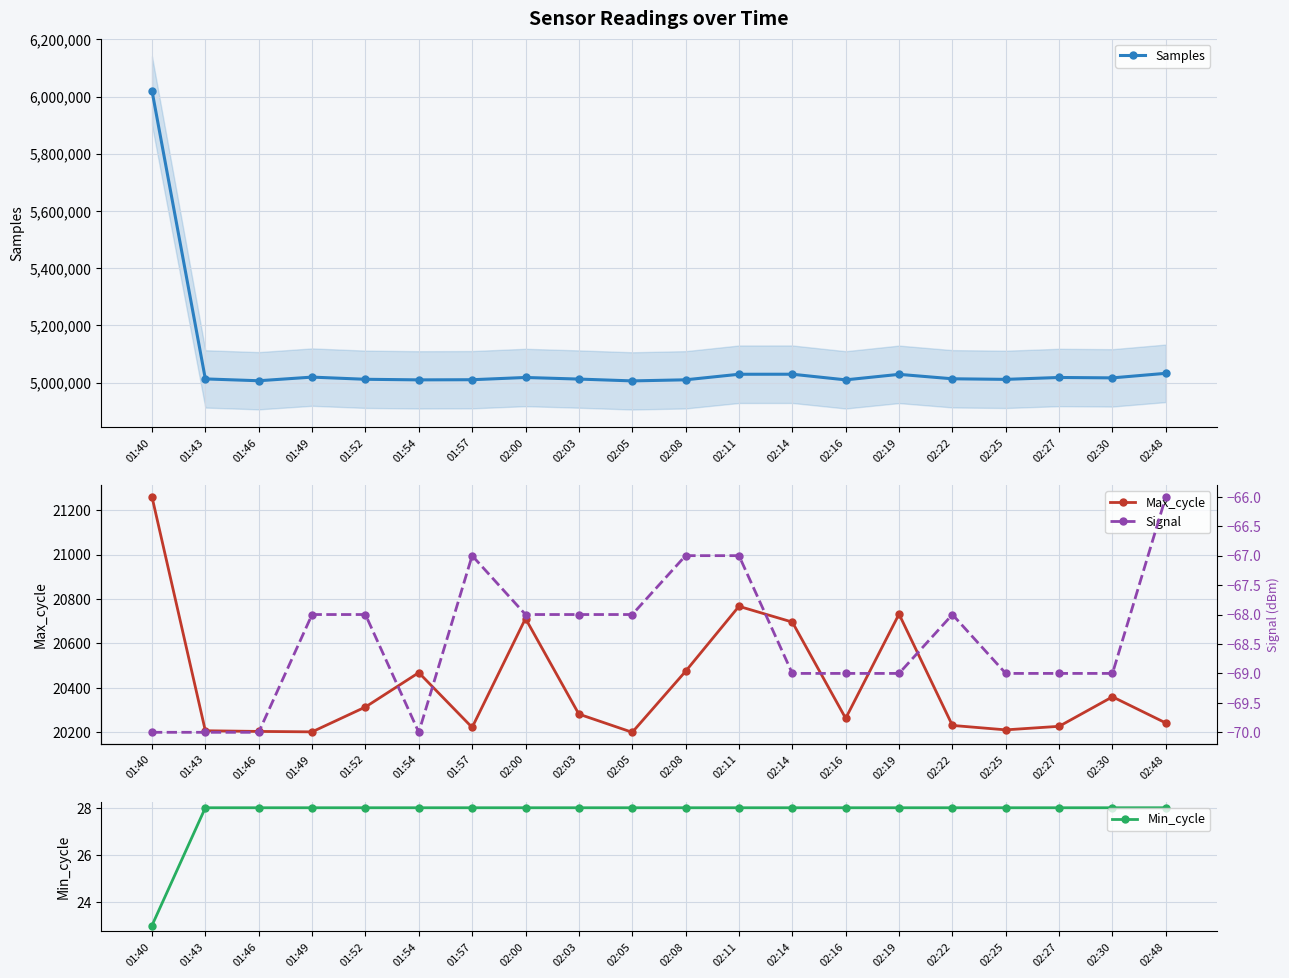

True or false: Signal and Min_cycle cross at least once.

False